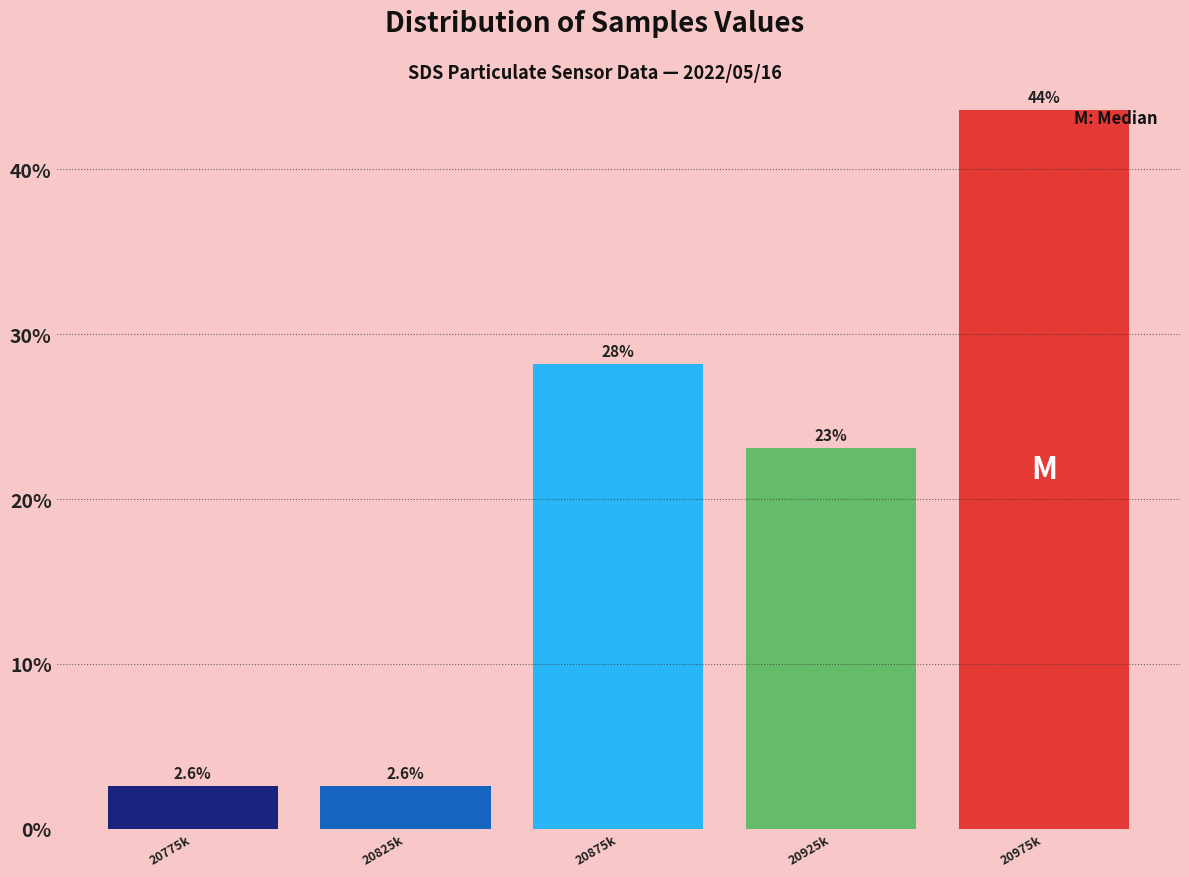

Reading left to right, transcribe all the data shown in this chart.

2.6	2.6	28.2	23.1	43.6